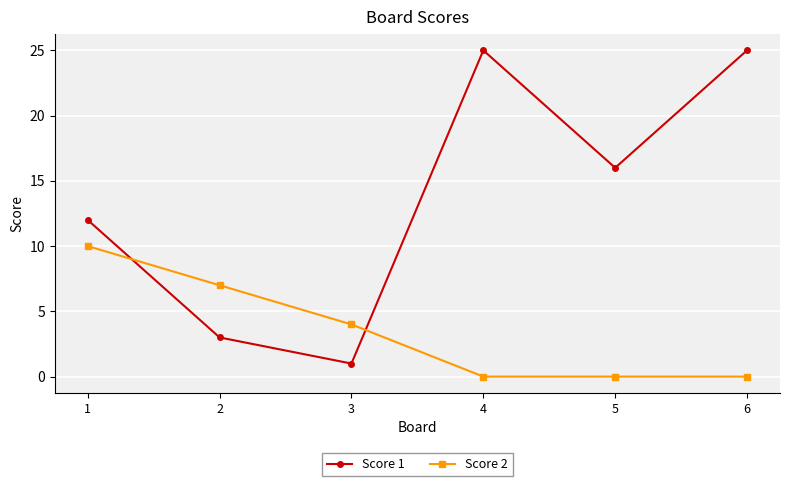

Reading left to right, transcribe all the data shown in this chart.

Score 1: 12	3	1	25	16	25
Score 2: 10	7	4	0	0	0